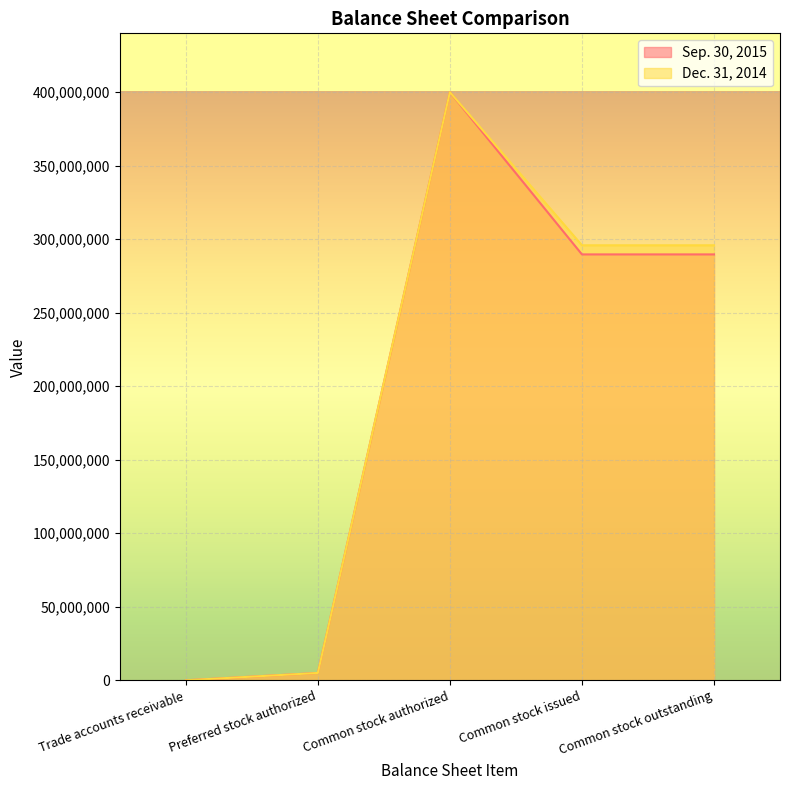

Which series changed the most between Trade accounts receivable and Common stock issued?

Dec. 31, 2014